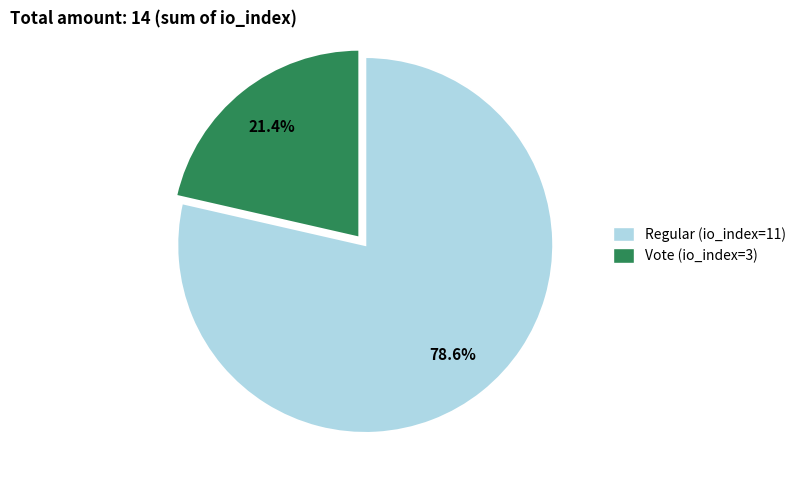

Is it true that Regular (io_index=11) is 79% of the pie?

True